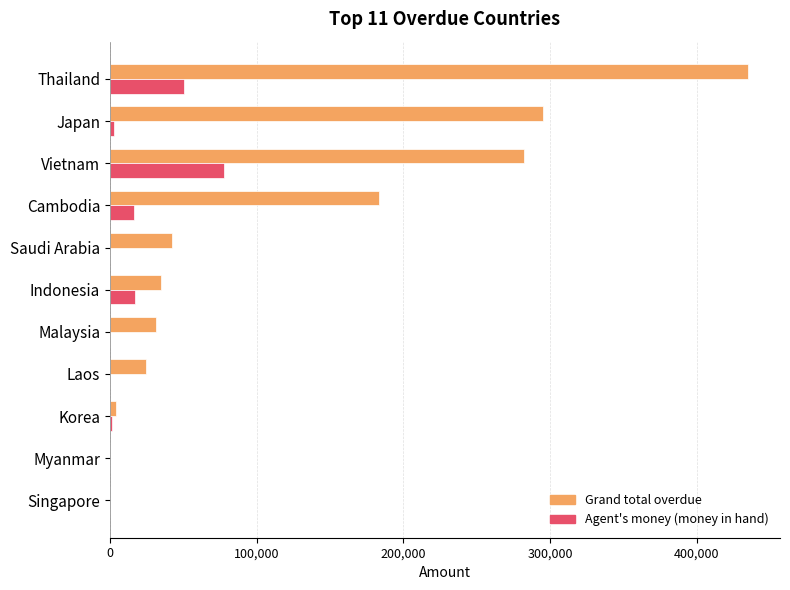

The value of Grand total overdue at Vietnam is 191793.1. True or false?

False